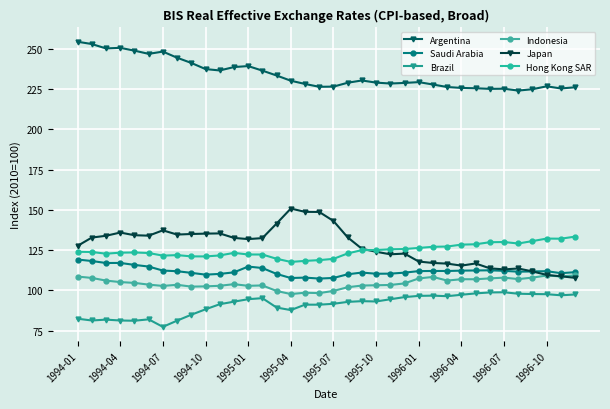

In Argentina, how many points are lower than both neighbors (excluding endpoints)?

8